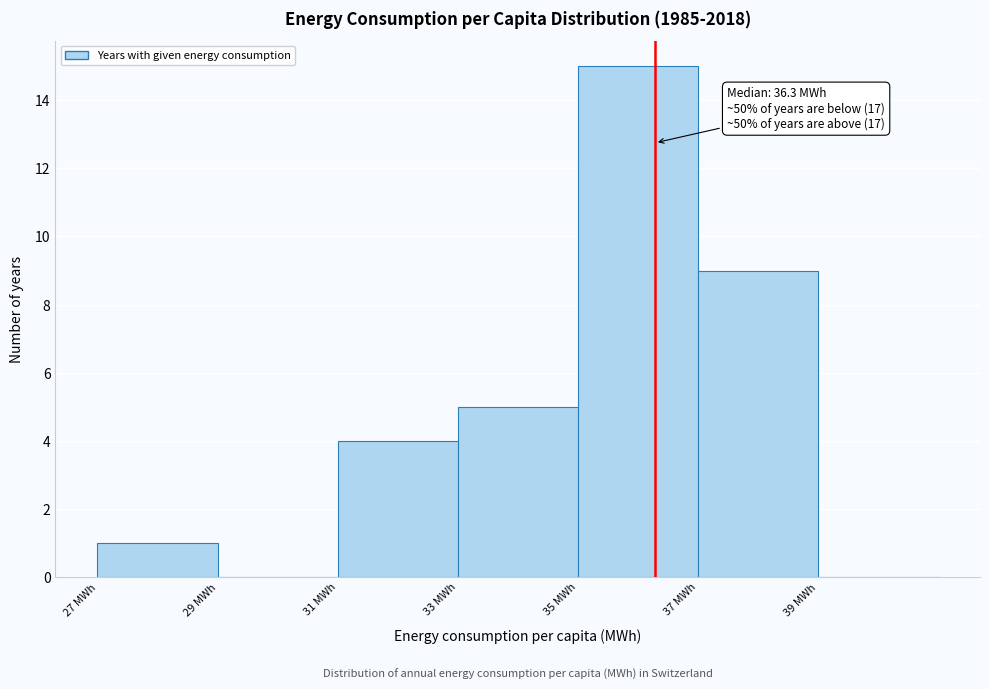

Over which range of the x-axis is the bar tallest?

35 to 37